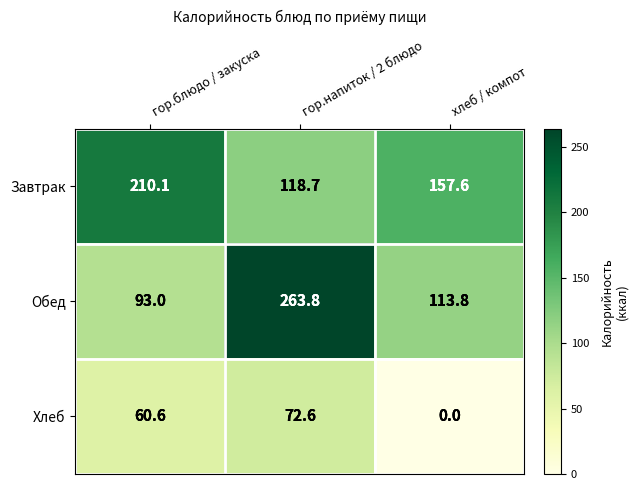

Between гор.блюдо / закуска and гор.напиток / 2 блюдо, which series saw the biggest shift?

Обед